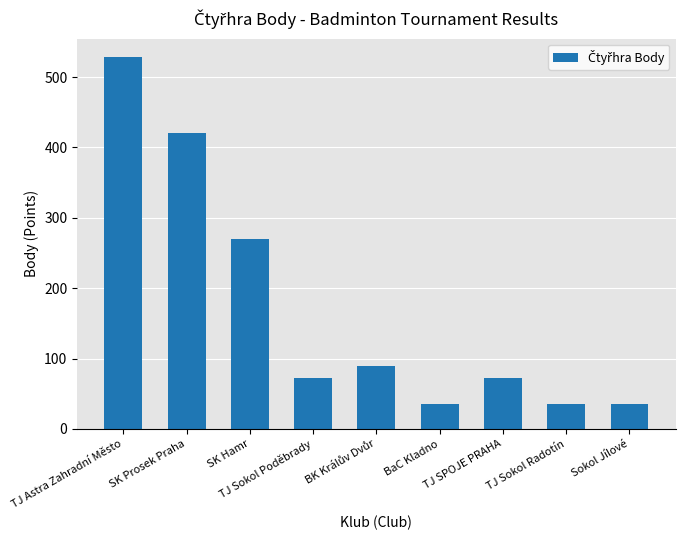

Where is the data nearest to the value 282?

SK Hamr